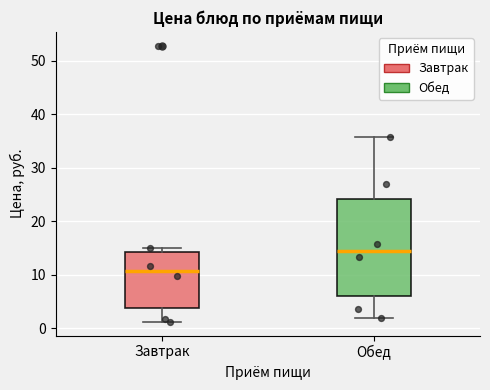

Where does the median line of the box for Завтрак sit on the y-axis? The values are not printed on the chart, so give them approximately, as read against the axis.

11